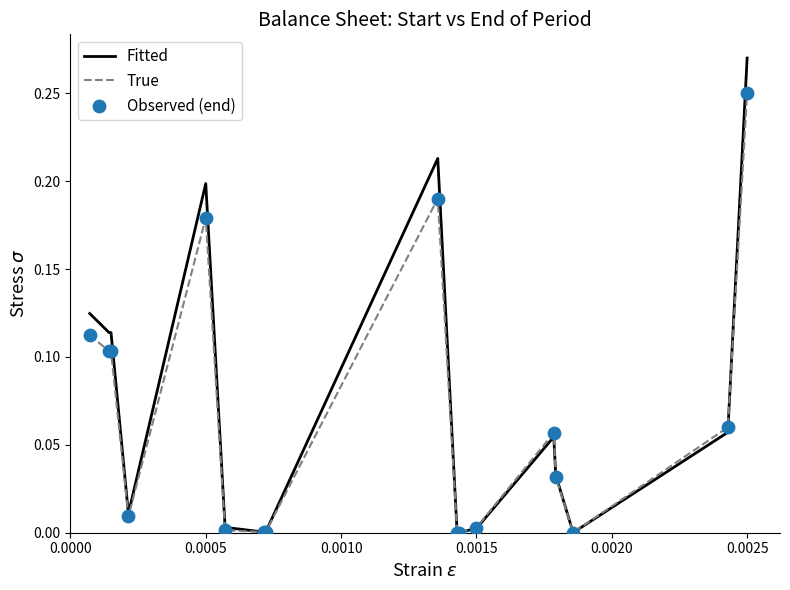

Which series has the widest spread of values?

Fitted